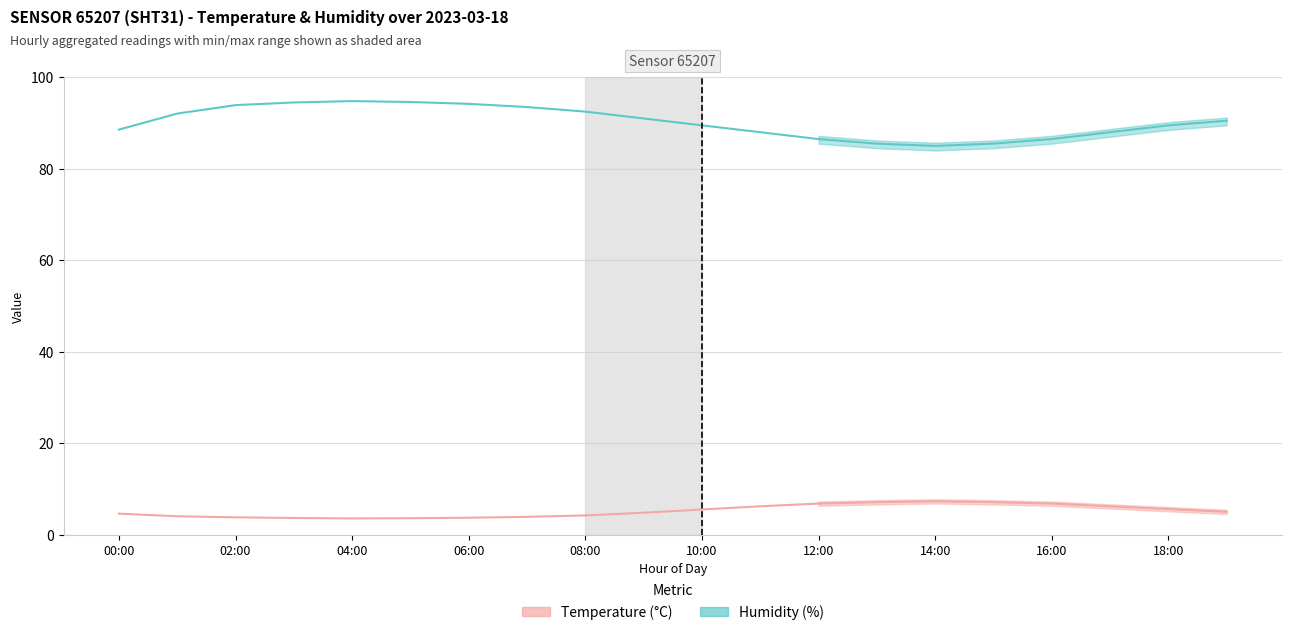

Which series has the widest spread of values?

humidity